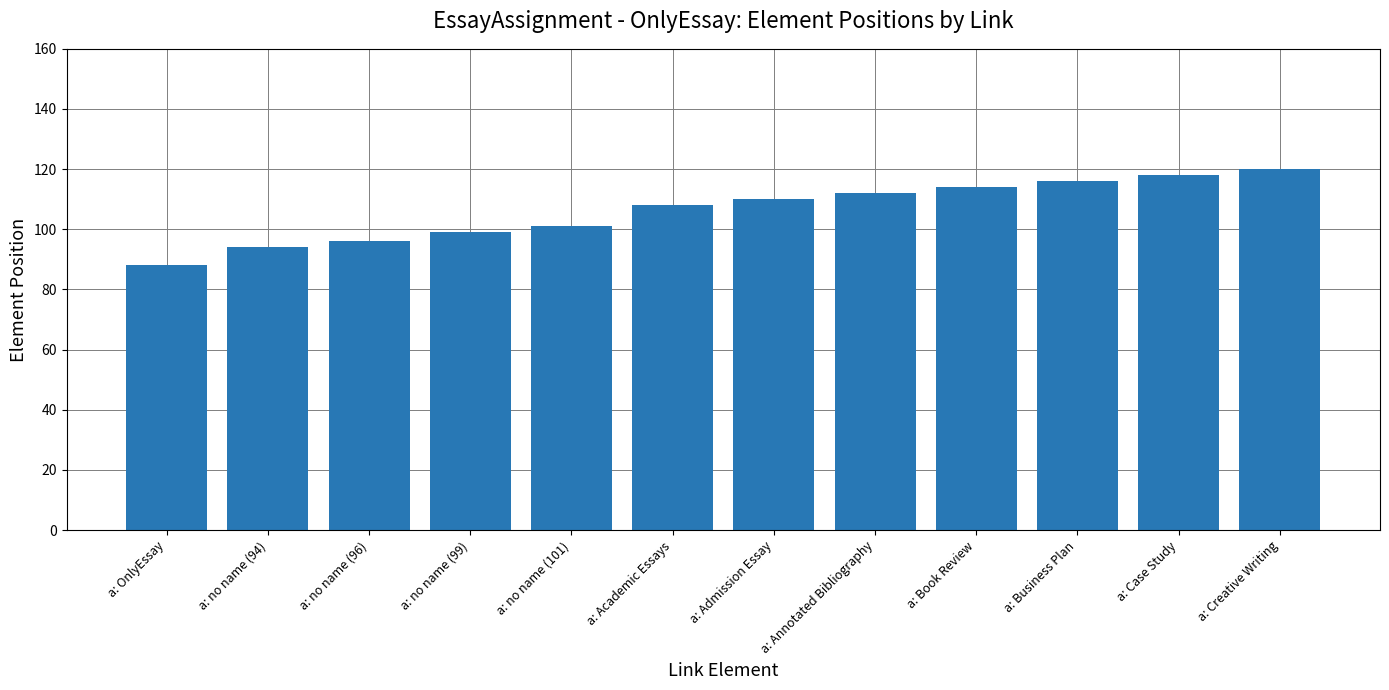

What is the approximate value at a: Creative Writing, to the nearest 5?

120